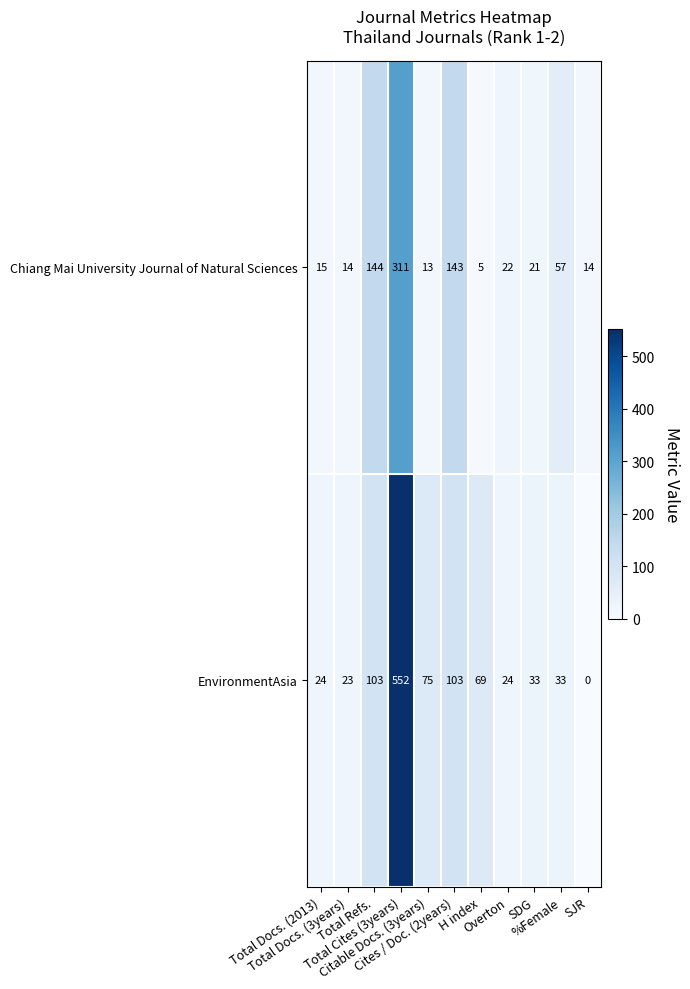

What is the maximum value for Chiang Mai University Journal of Natural Sciences?

311